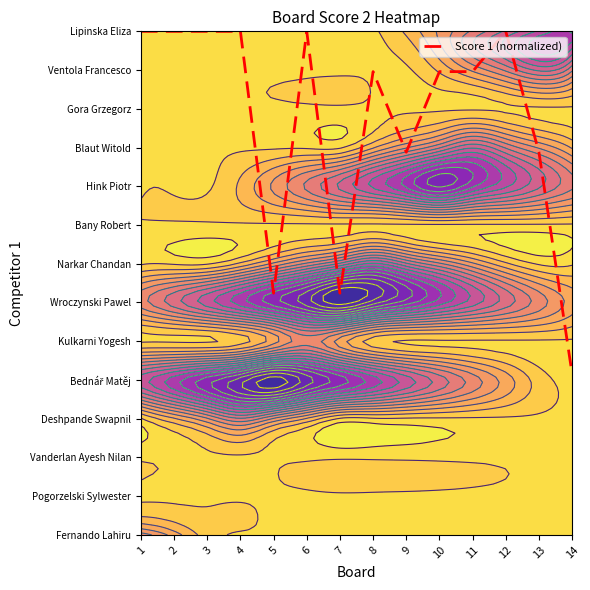

Reading left to right, extract all data points from this chart.

1=13.0	2=13.0	3=13.0	4=13.0	5=6.2	6=13.0	7=6.2	8=12.0	9=9.9	10=12.0	11=12.0	12=13.0	13=9.9	14=4.2